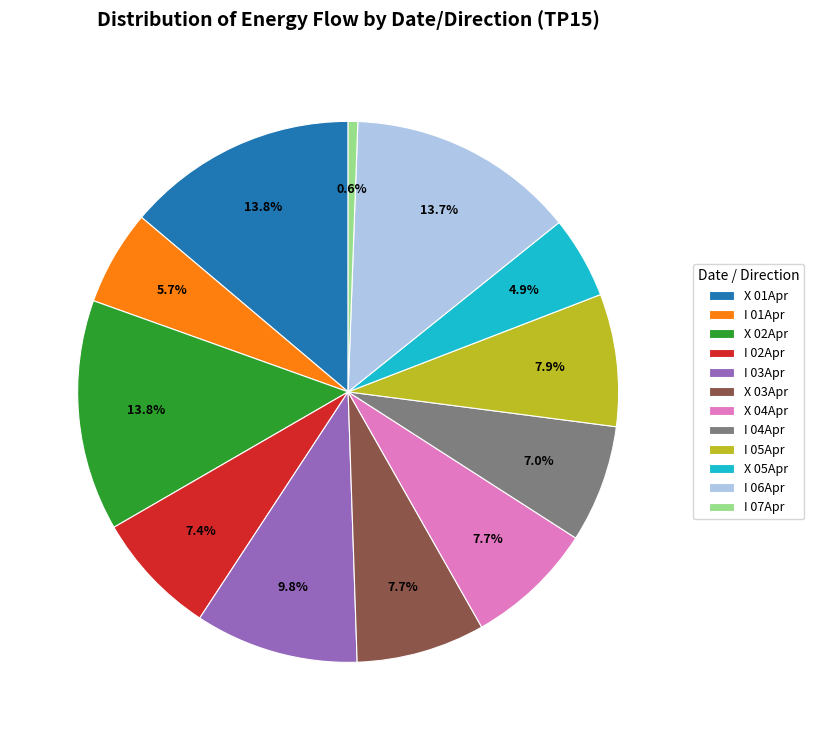

Combined, what portion of the pie is I 01Apr and X 02Apr?

19.5%